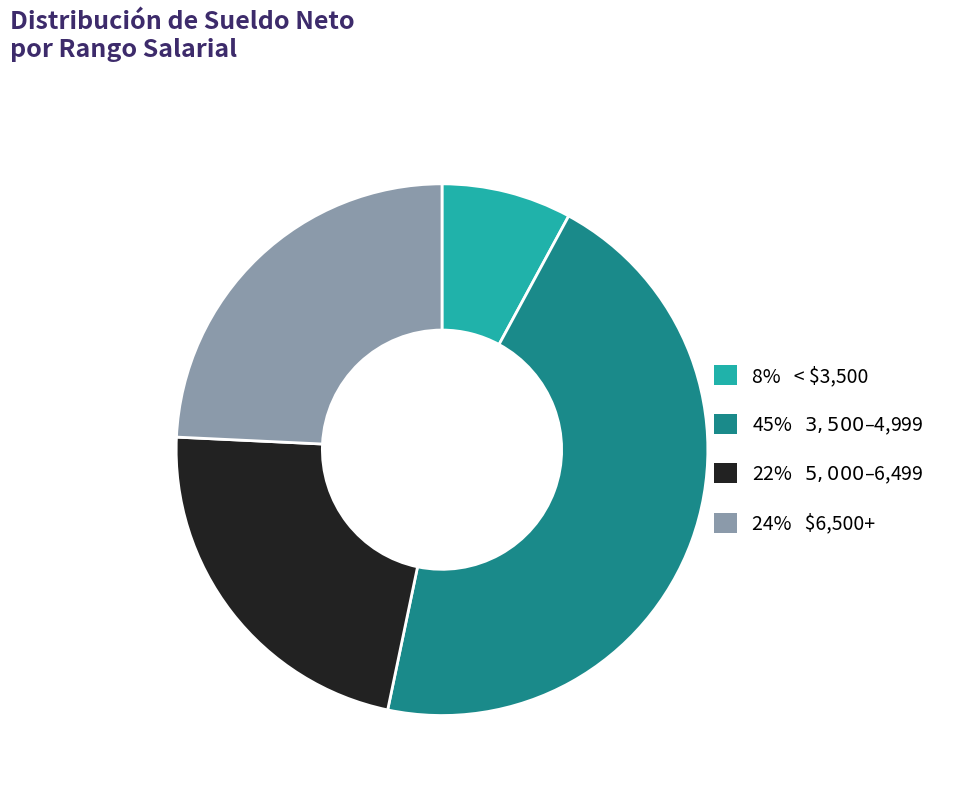

Is there a majority slice in this chart?

No